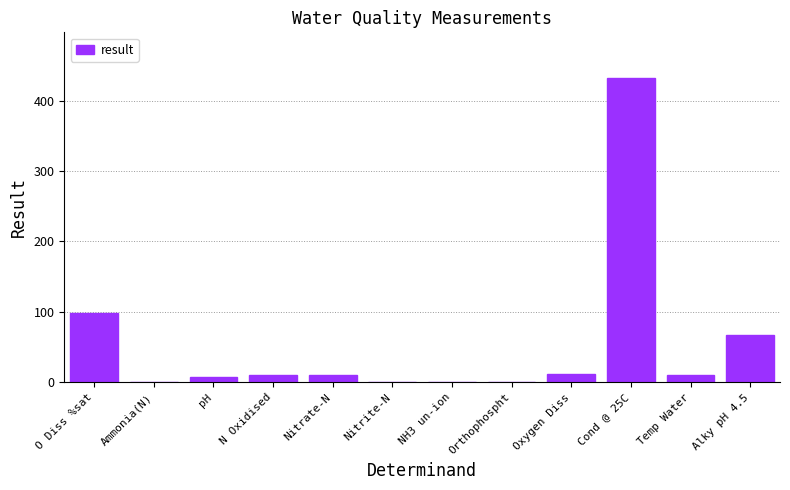

How many distinct data groups are displayed?

1